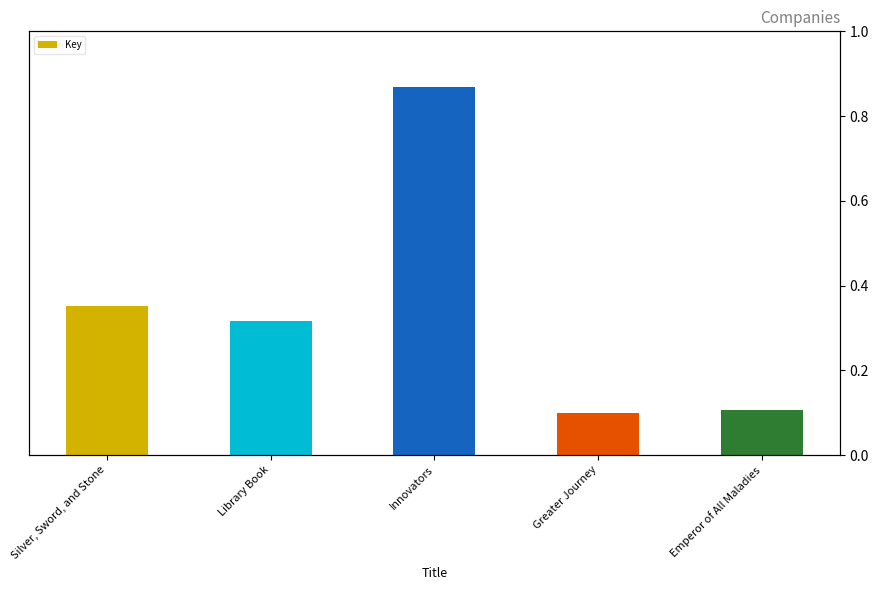

List the labels in order of value, smallest first.

Greater Journey, Emperor of All Maladies, Library Book, Silver, Sword, and Stone, Innovators